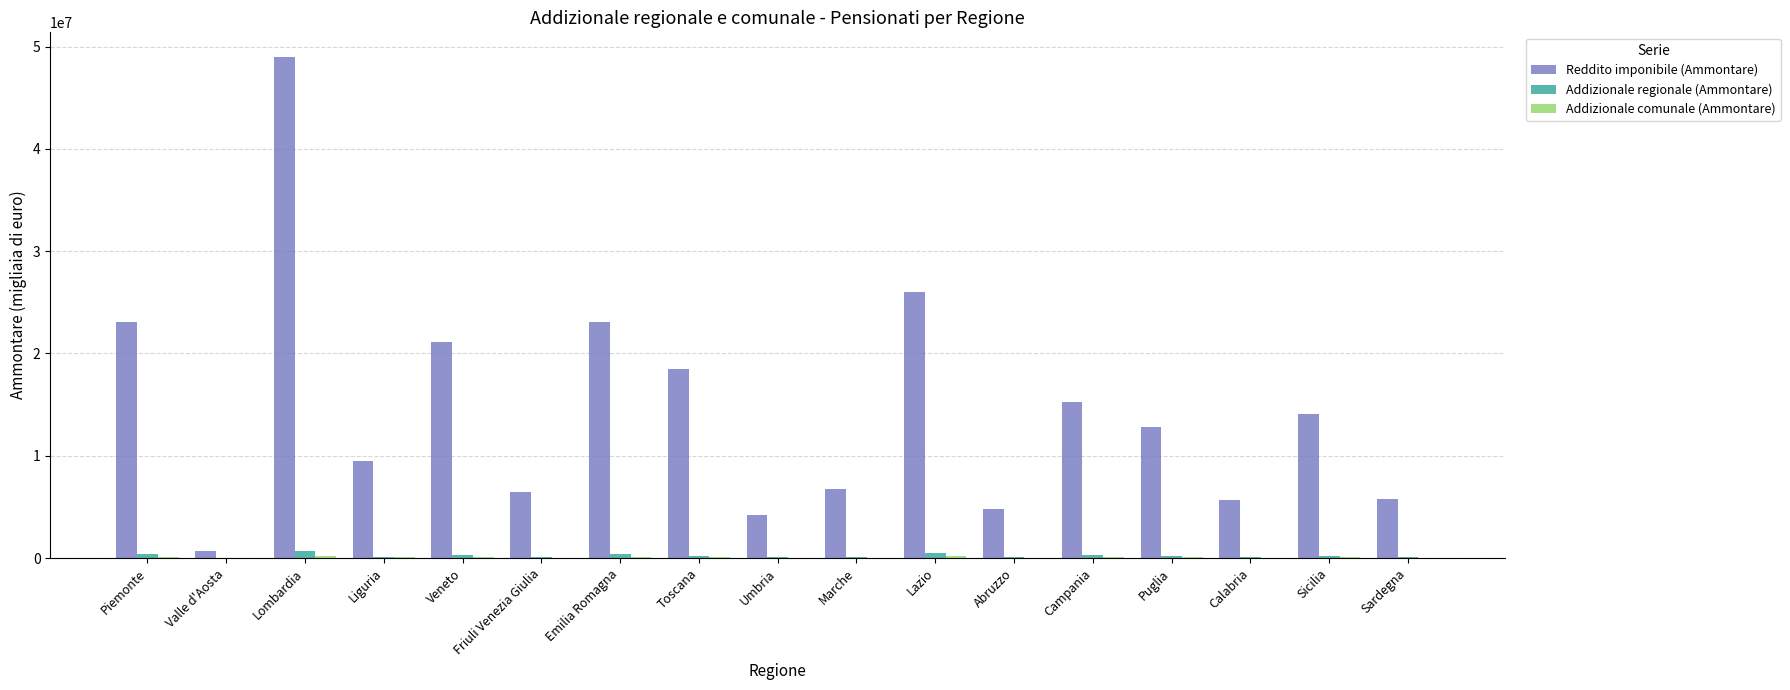

The value of Reddito imponibile (Ammontare) at Emilia Romagna is 7970121. True or false?

False